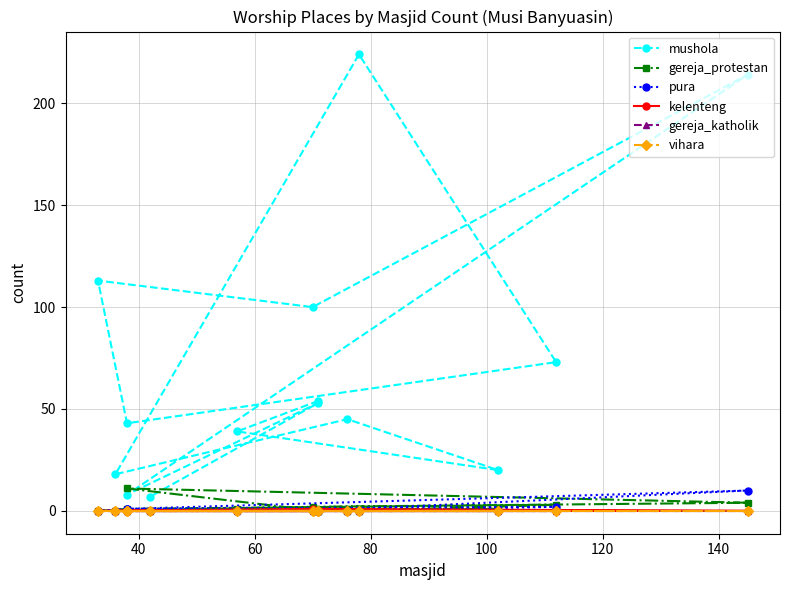

Which series has the widest spread of values?

mushola